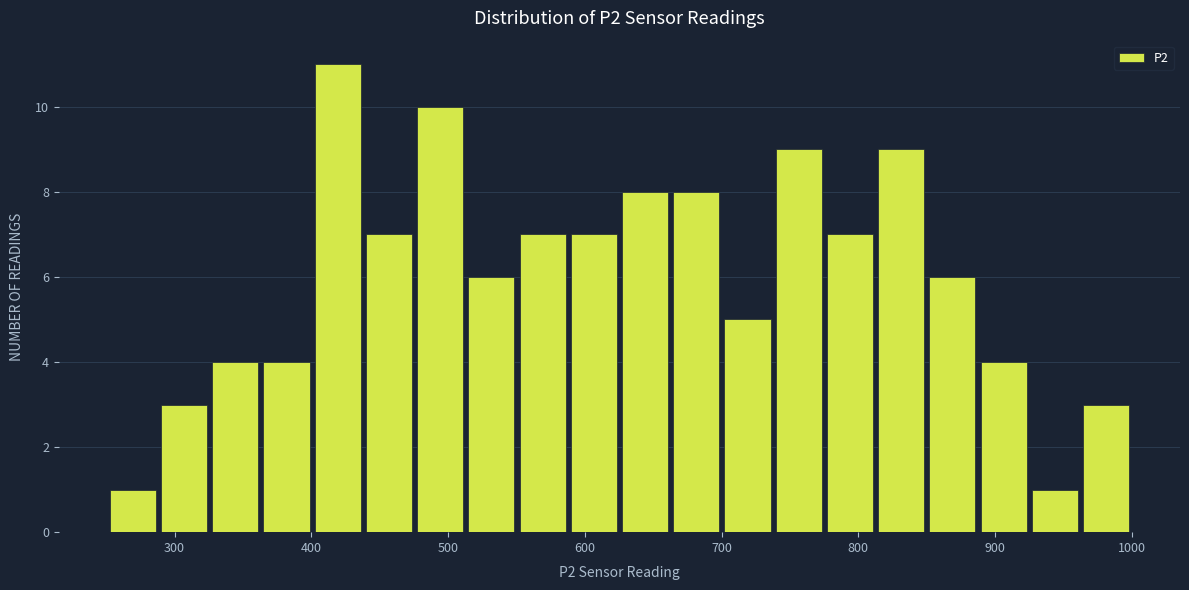

Around what value on the x-axis is the tallest bar? Give the approximate position of its centre, as read against the axis.

420